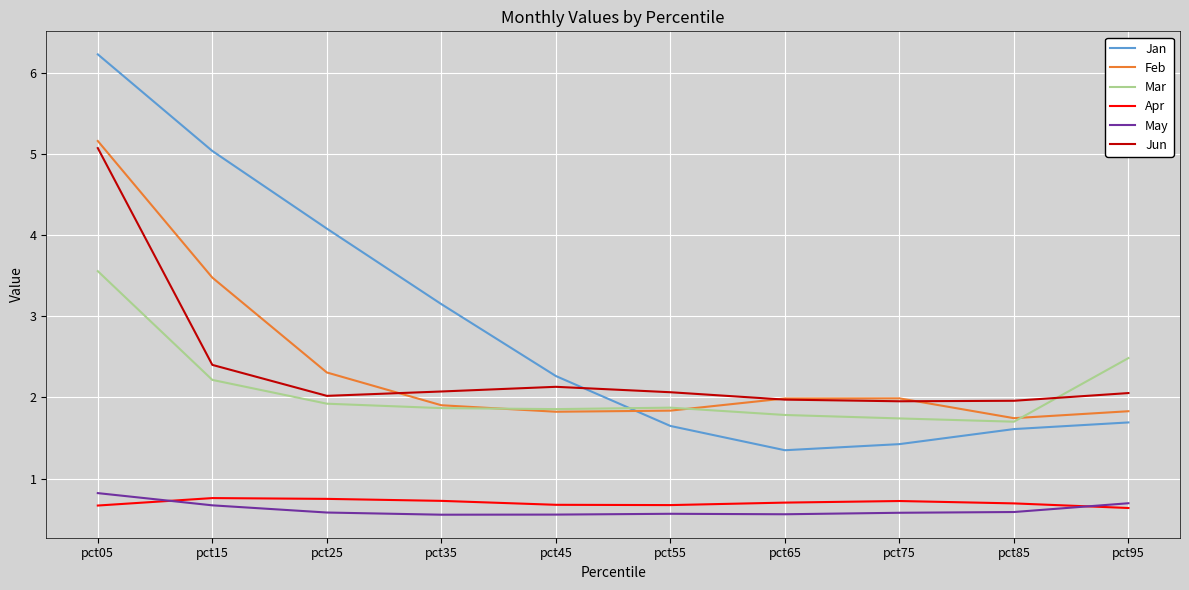

Which series has the largest range (max minus min)?

Jan